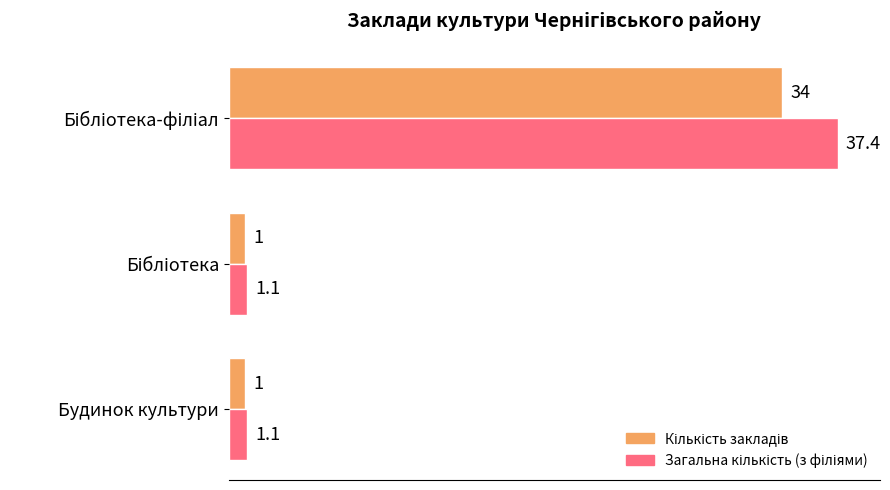

What is the maximum value shown in the chart?

37.4